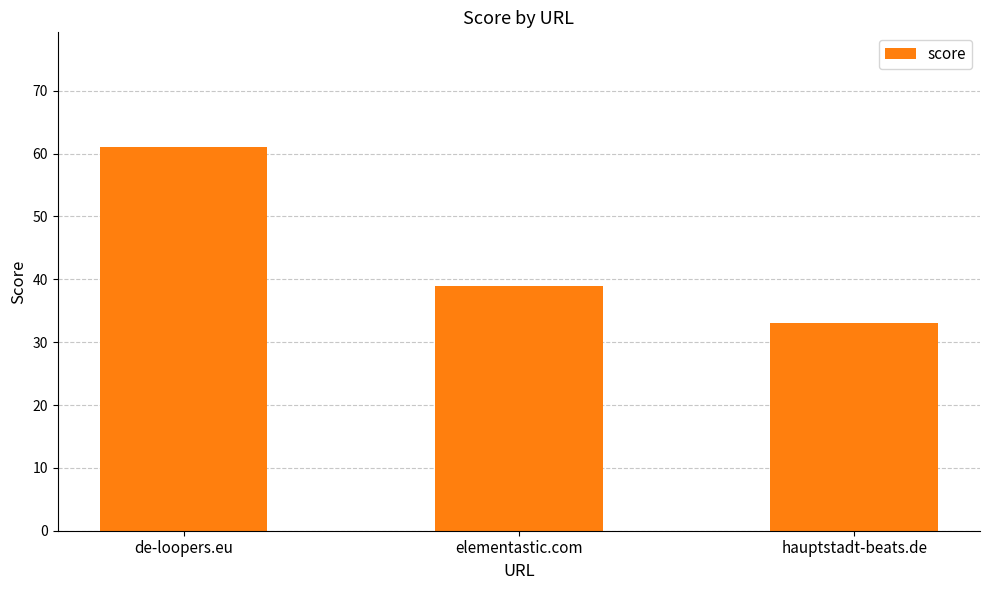

Reading right to left, extract all data points from this chart.

33	39	61